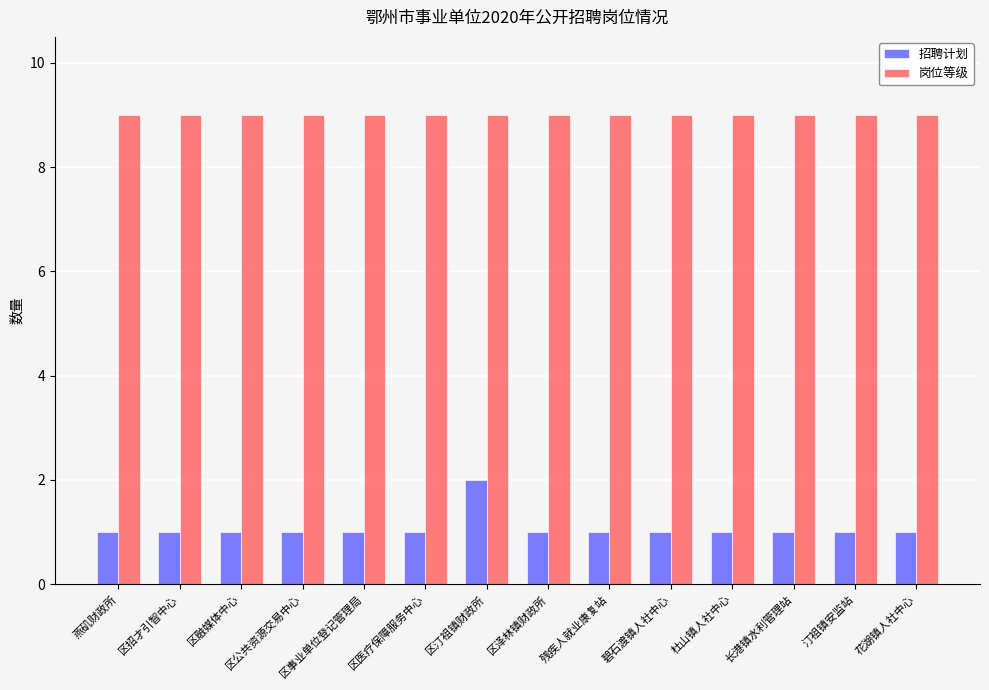

True or false: 岗位等级 has a value of 3 at 区医疗保障服务中心.

False